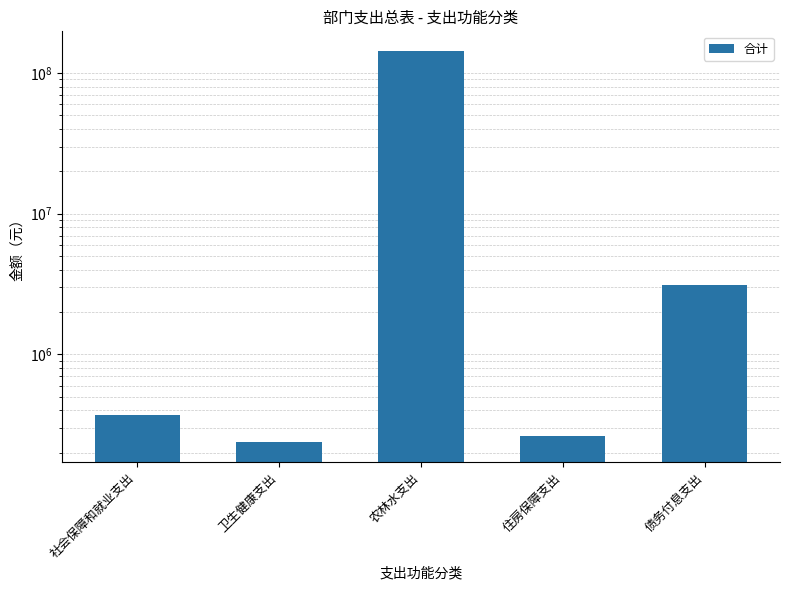

What is the value of the 4th bar from the left?

261200.0